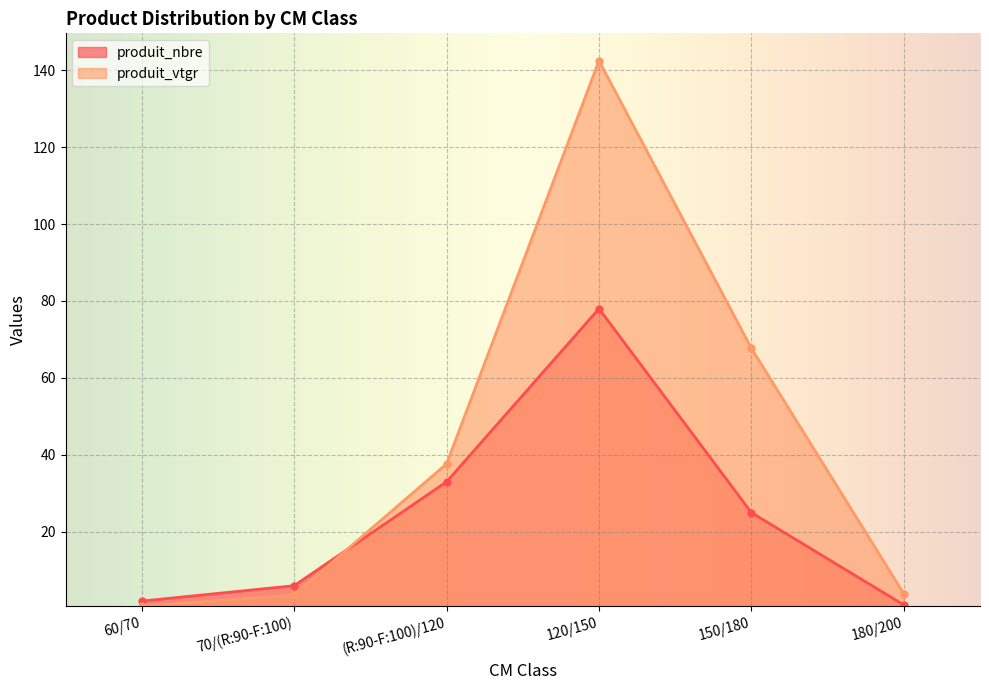

After their last crossing, which series has the higher values: produit_nbre or produit_vtgr?

produit_vtgr